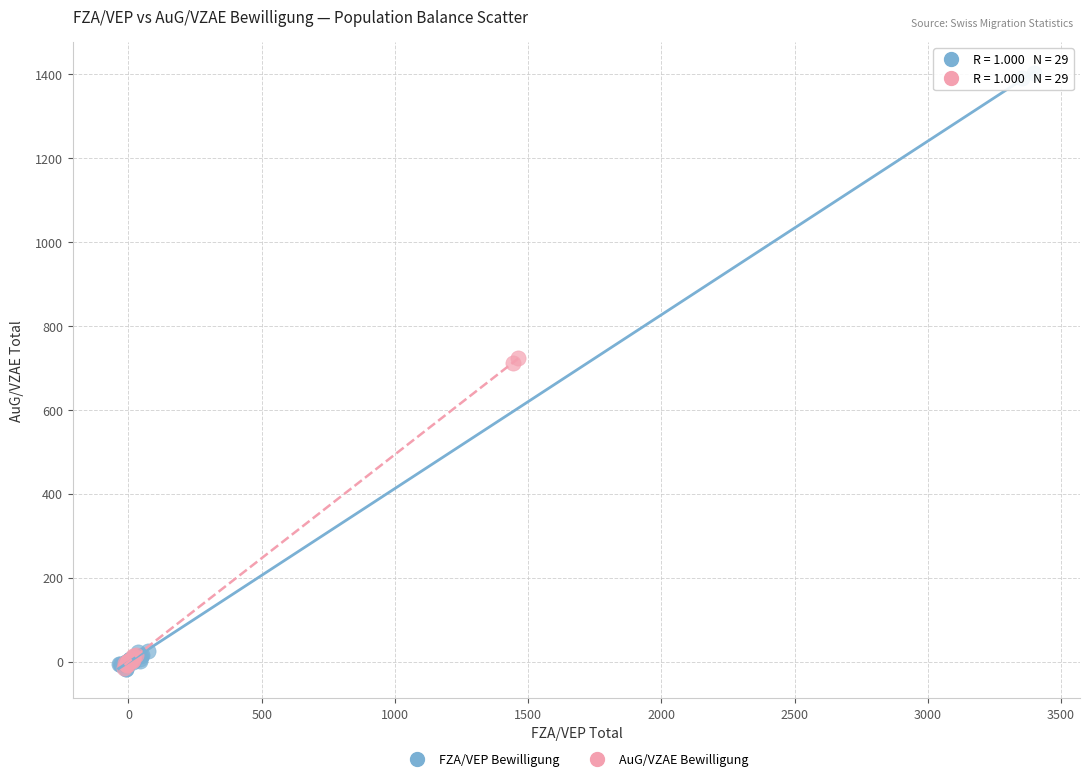

Which series has the widest spread of Y values?

FZA/VEP Bewilligung